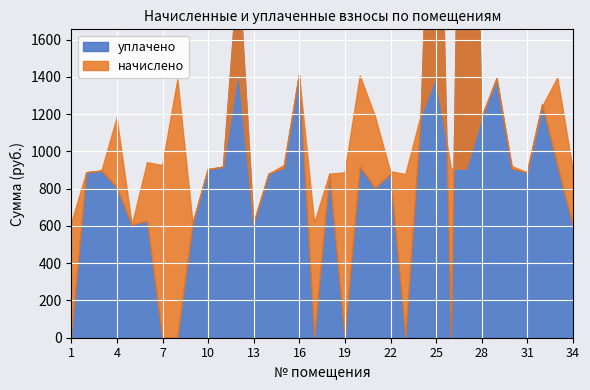

How many lines are shown in the chart?

2